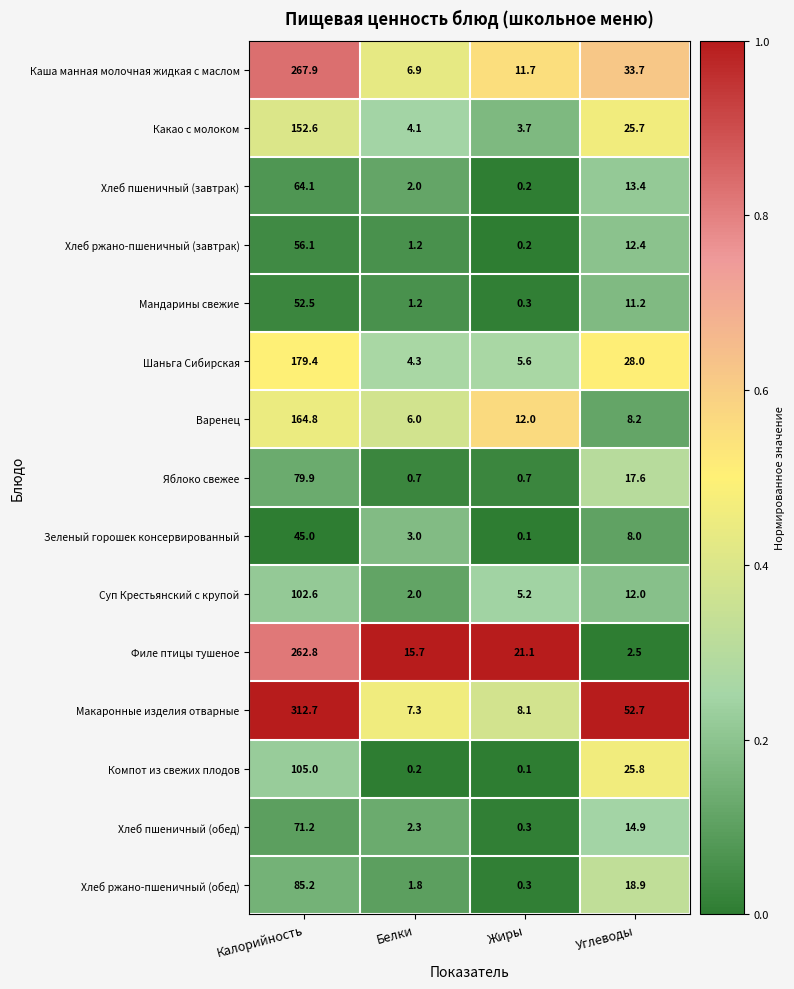

What is the difference between the maximum and minimum values in the Мандарины свежие series?

52.2